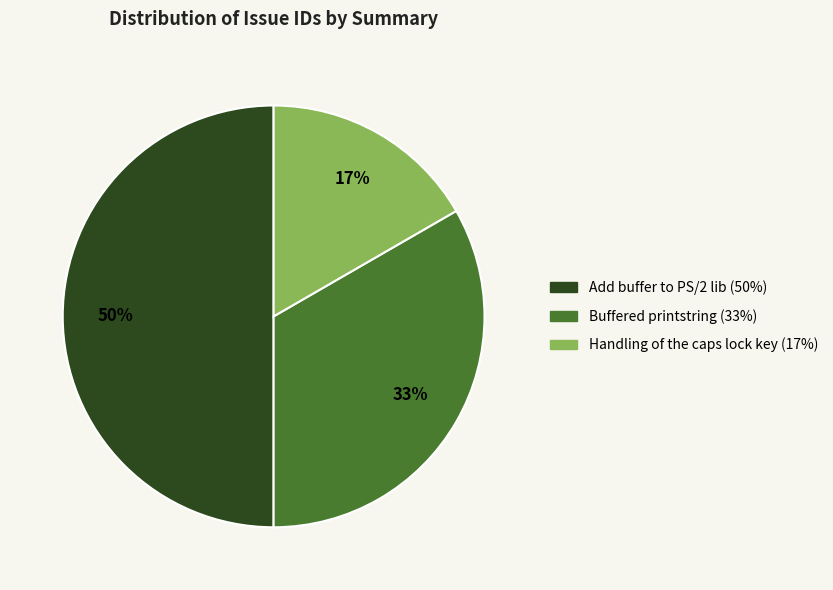

How many slices are in this pie chart?

3